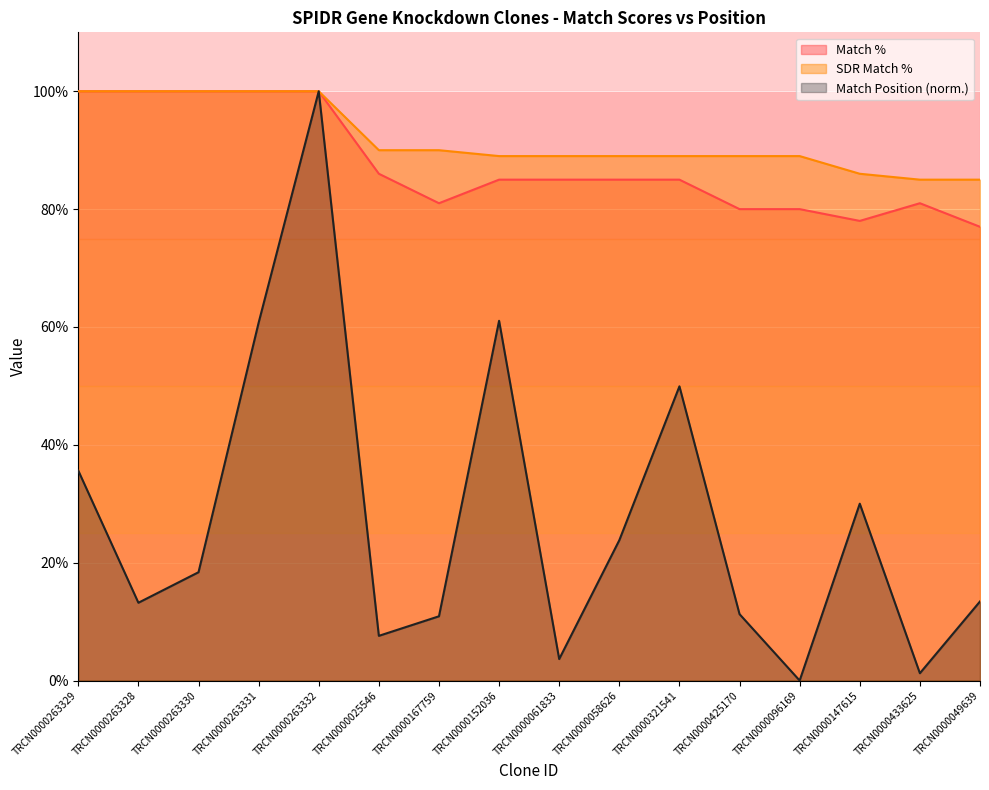

At which category does the chart reach its minimum across all series?

TRCN0000096169